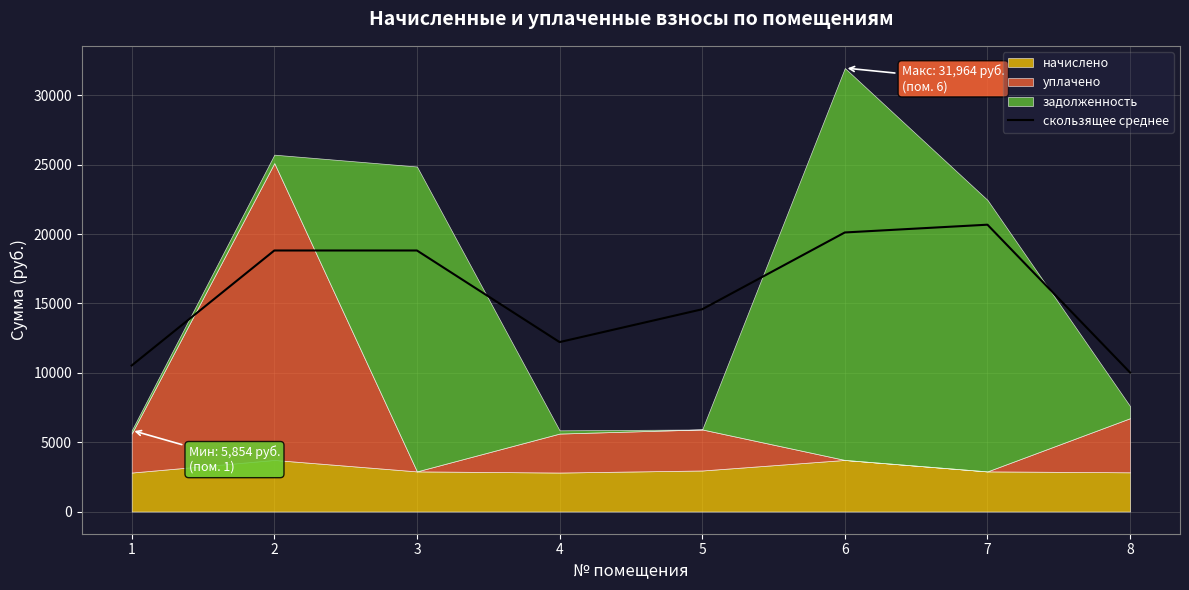

Where is the data nearest to the value 15344?

5